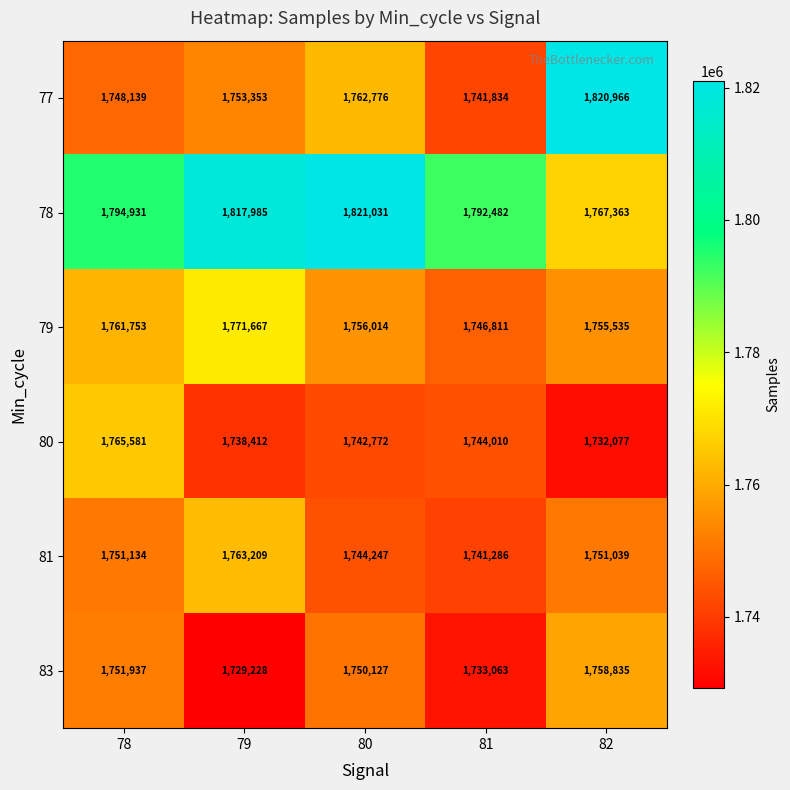

List the series in order of their peak value, lowest first.

83, 81, 80, 79, 77, 78